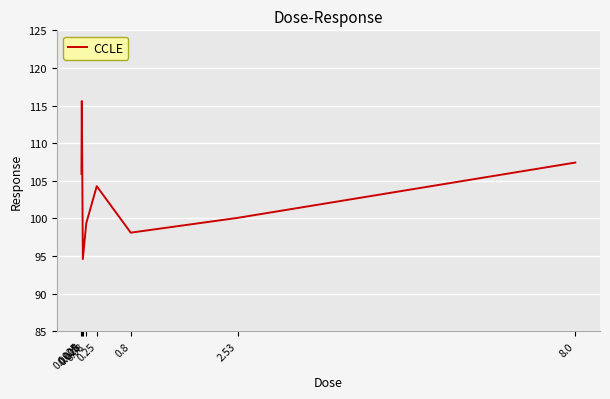

What is the difference between the maximum and minimum values?

21.0